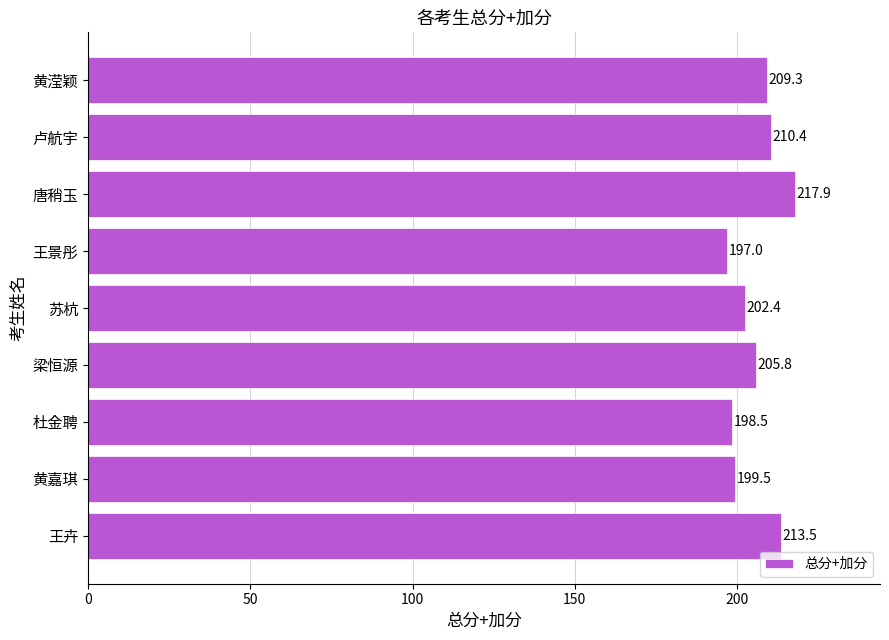

Reading bottom to top, transcribe all the data shown in this chart.

王卉=213.5	黄嘉琪=199.5	杜金聘=198.5	梁恒源=205.8	苏杭=202.4	王景彤=197.0	唐稍玉=217.9	卢航宇=210.4	黄滢颖=209.3